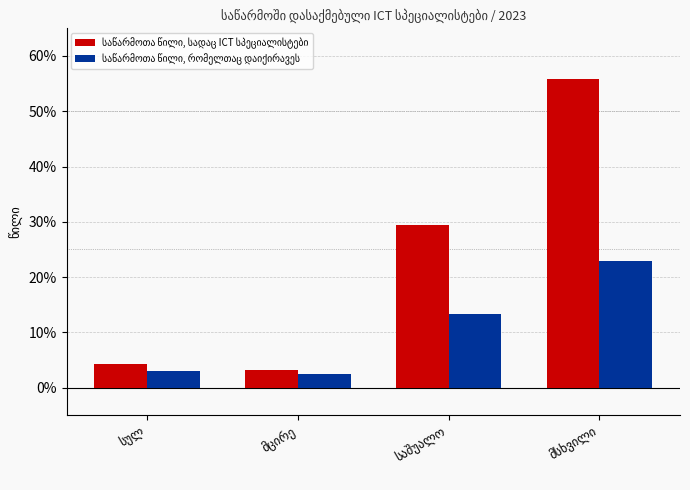

The value of საწარმოთა წილი, რომელთაც დაიქირავეს at საშუალო is 0.1. True or false?

True